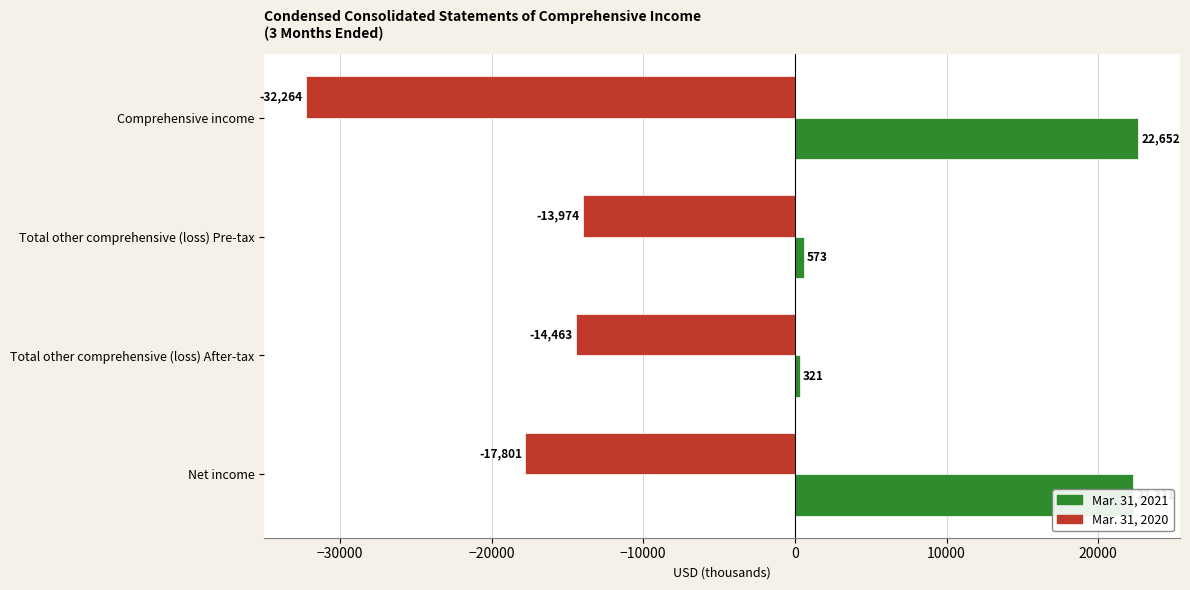

List the series in order of their overall mean, highest first.

Mar. 31, 2021, Mar. 31, 2020